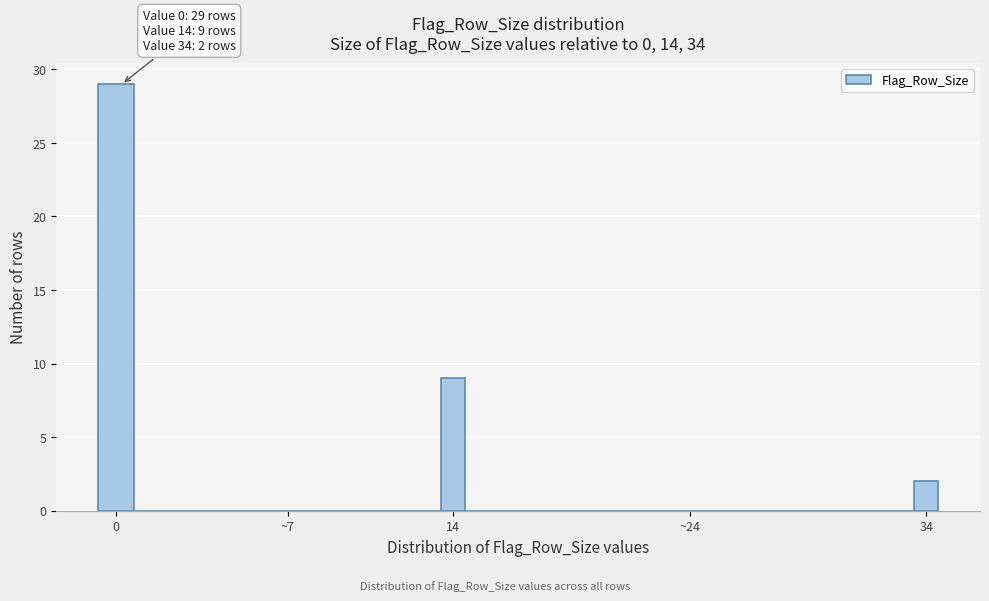

Reading right to left, extract all data points from this chart.

34=2	~24=0	14=9	~7=0	0=29